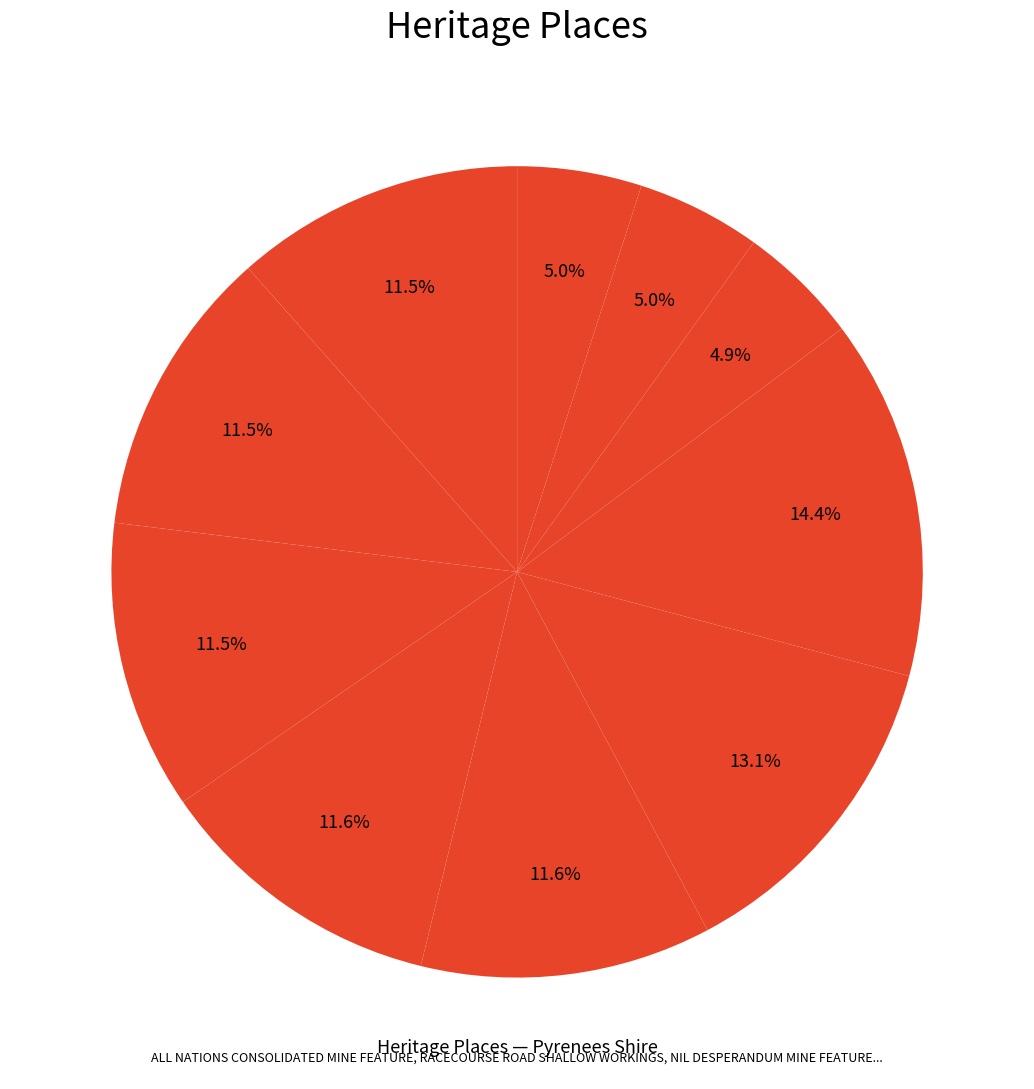

How many segments does this pie chart have?

10